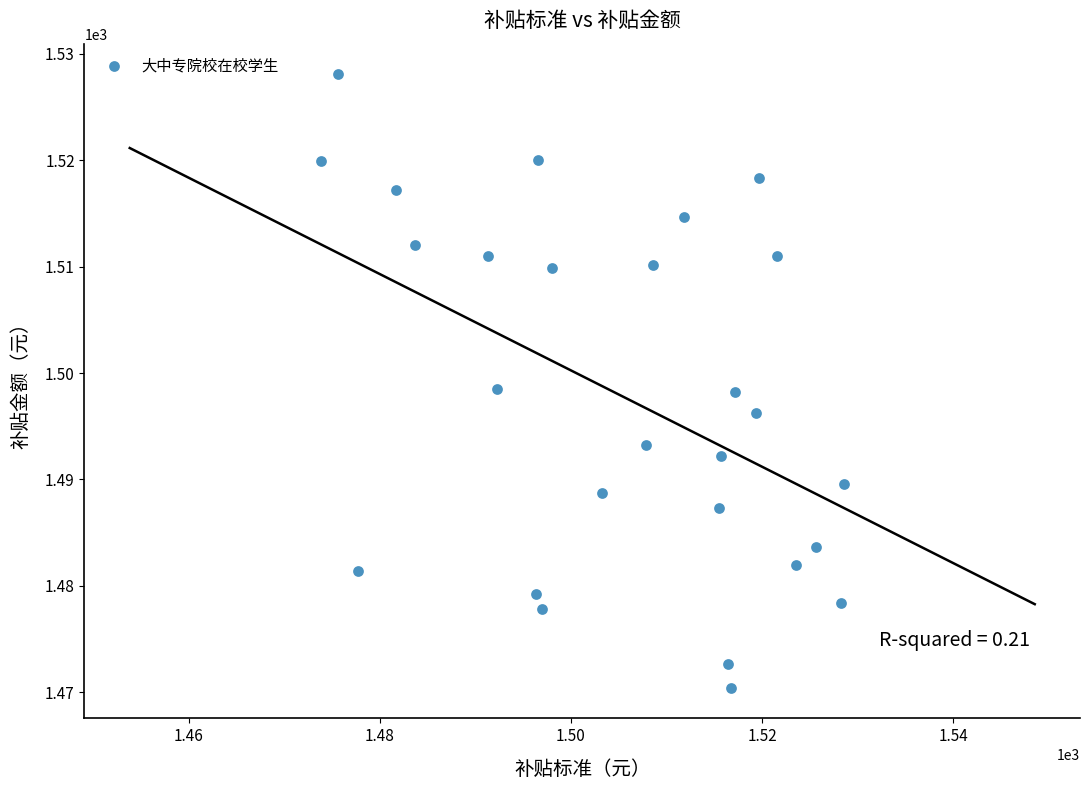

What is the range of X values (max minus min)?

54.7